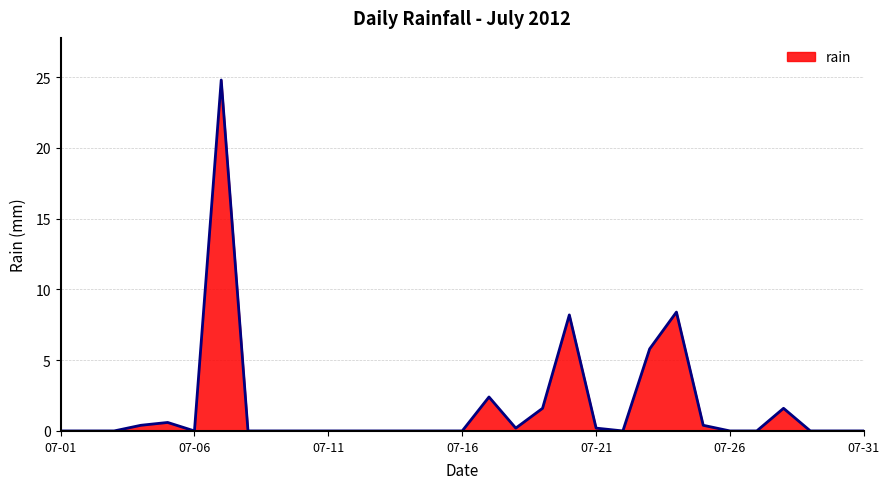

What is the maximum value shown in the chart?

24.8